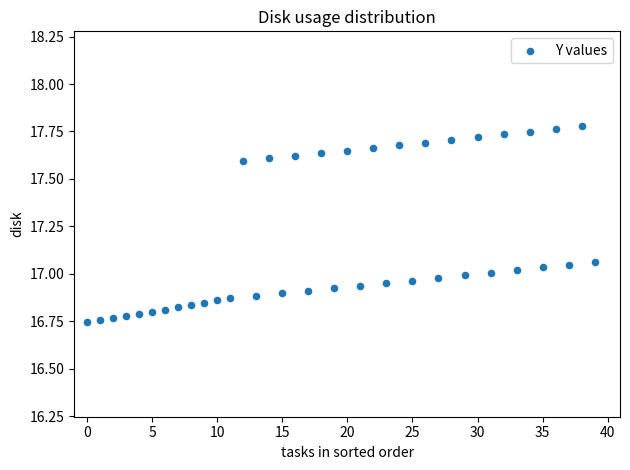

What is the range of Y values (max minus min)?

1.0